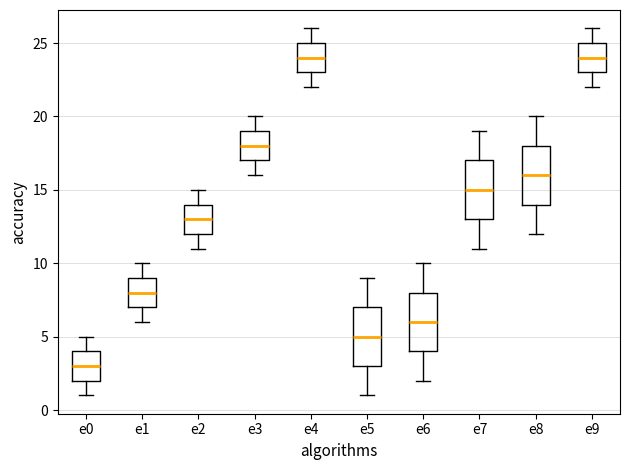

Reading left to right, transcribe this box plot: for each box, give where its median line is, the range the box spans, and where its two whiskers end, as read against the y-axis. The values are not printed on the chart, so give them approximately, as read against the axis.

e0: median 3, box 2 to 4, whiskers 1 to 5
e1: median 8, box 7 to 9, whiskers 6 to 10
e2: median 13, box 12 to 14, whiskers 11 to 15
e3: median 18, box 17 to 19, whiskers 16 to 20
e4: median 24, box 23 to 25, whiskers 22 to 26
e5: median 5, box 3 to 7, whiskers 1 to 9
e6: median 6, box 4 to 8, whiskers 2 to 10
e7: median 15, box 13 to 17, whiskers 11 to 19
e8: median 16, box 14 to 18, whiskers 12 to 20
e9: median 24, box 23 to 25, whiskers 22 to 26